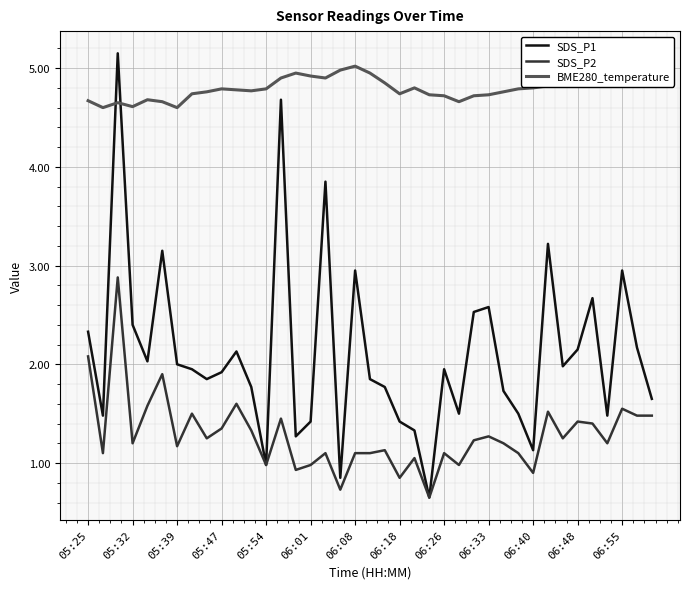

Which series has the widest spread of values?

SDS_P1